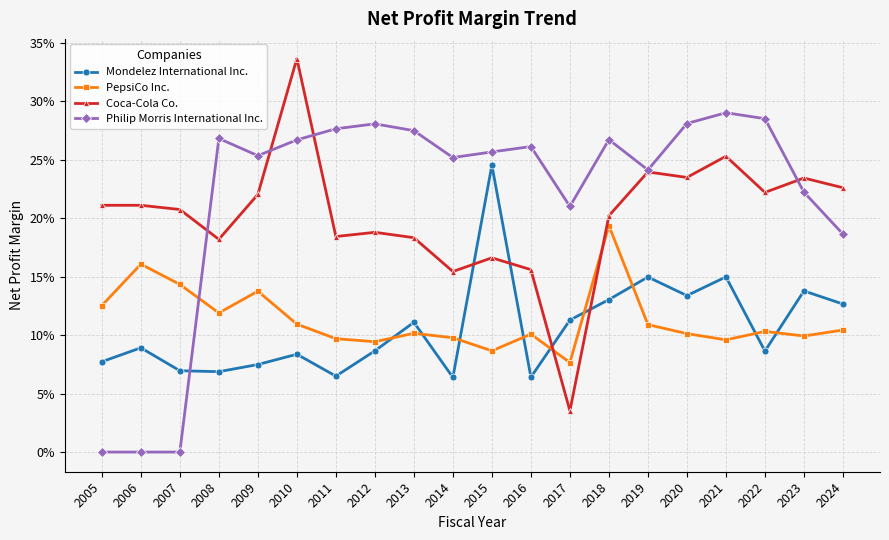

True or false: Coca-Cola Co. and PepsiCo Inc. cross at least once.

True